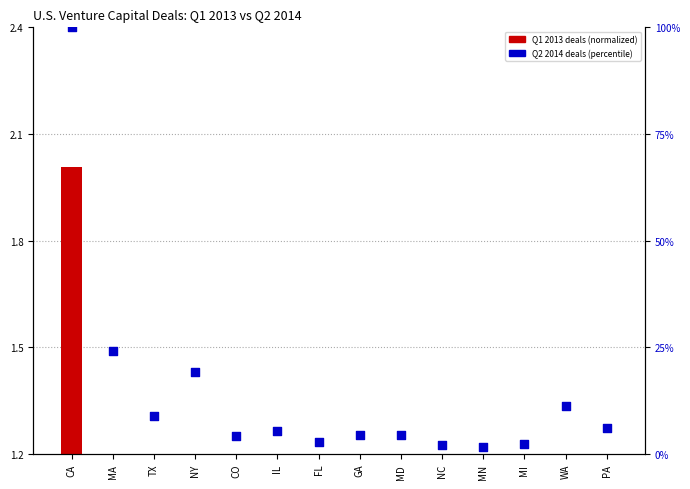

Which has a higher value, CA or NC?

CA